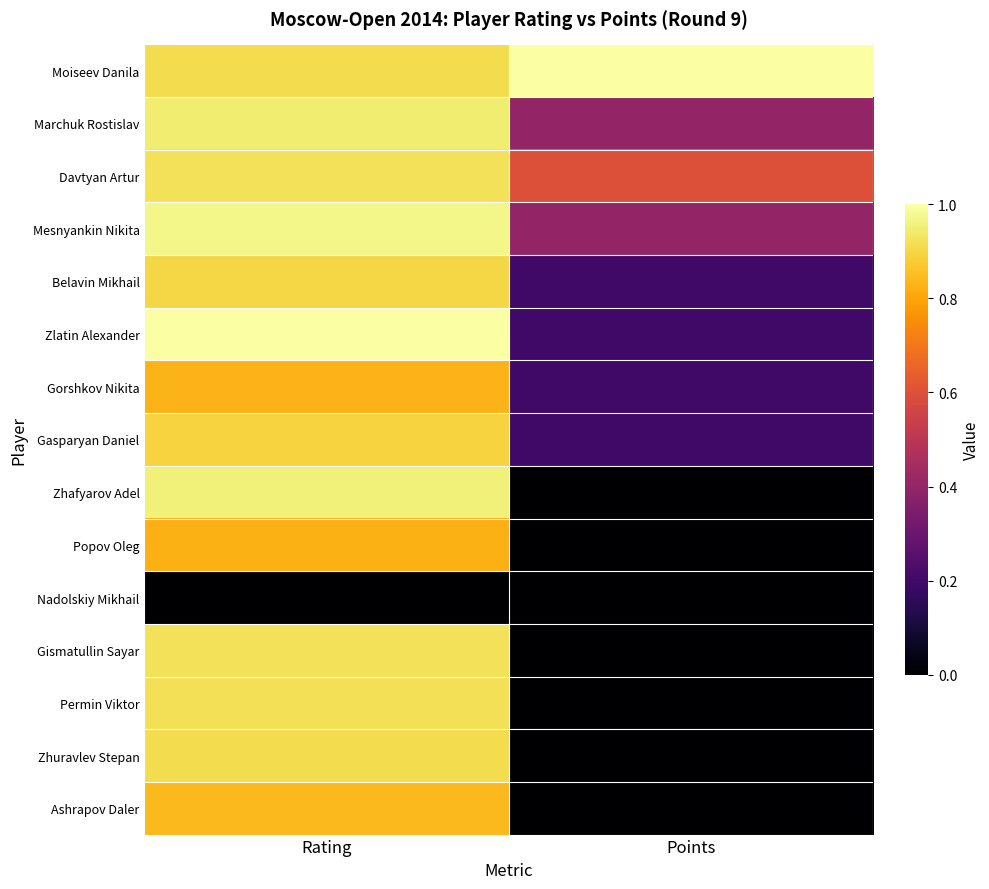

Reading left to right, transcribe all the data shown in this chart.

Moiseev Danila: Rating=0.9	Points=1.0
Marchuk Rostislav: Rating=0.9	Points=0.4
Davtyan Artur: Rating=0.9	Points=0.6
Mesnyankin Nikita: Rating=1.0	Points=0.4
Belavin Mikhail: Rating=0.9	Points=0.2
Zlatin Alexander: Rating=1.0	Points=0.2
Gorshkov Nikita: Rating=0.8	Points=0.2
Gasparyan Daniel: Rating=0.9	Points=0.2
Zhafyarov Adel: Rating=1.0	Points=0.0
Popov Oleg: Rating=0.8	Points=0.0
Nadolskiy Mikhail: Rating=0.0	Points=0.0
Gismatullin Sayar: Rating=0.9	Points=0.0
Permin Viktor: Rating=0.9	Points=0.0
Zhuravlev Stepan: Rating=0.9	Points=0.0
Ashrapov Daler: Rating=0.8	Points=0.0